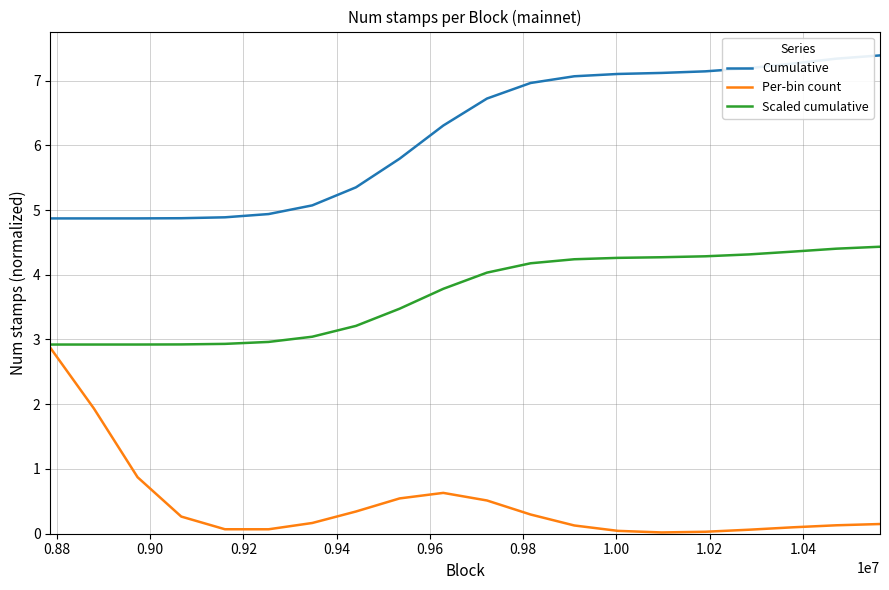

Which series has the largest range (max minus min)?

Per-bin count